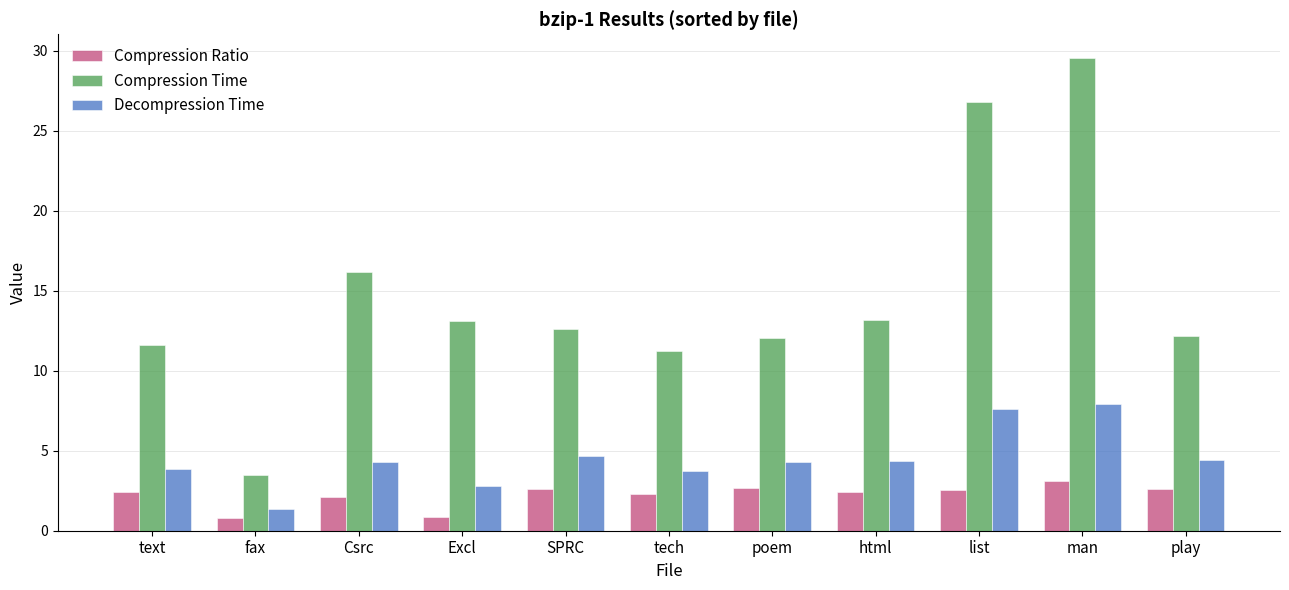

What is the label of the 11th bar from the right?

text